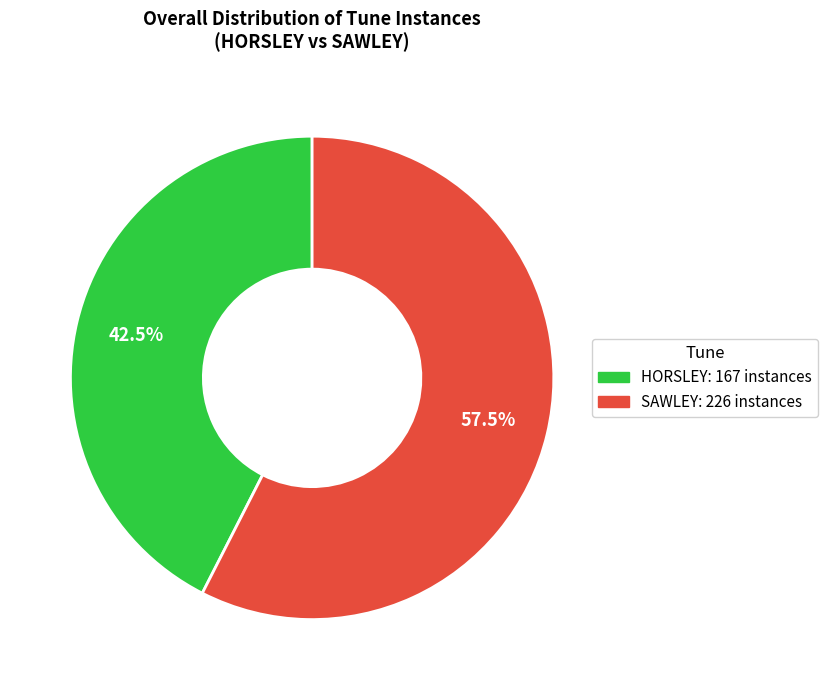

Which slice is the largest?

SAWLEY